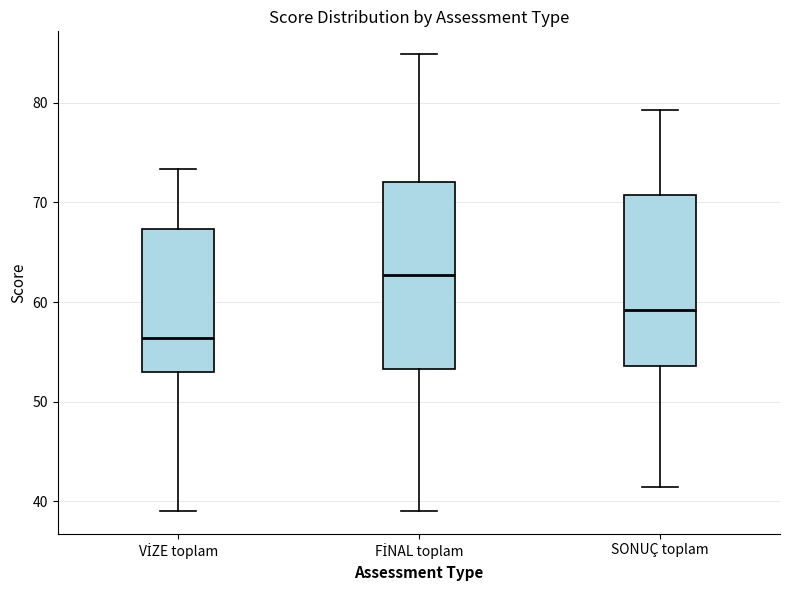

Where is the upper edge of the box for SONUÇ toplam on the y-axis? The values are not printed on the chart, so give them approximately, as read against the axis.

71